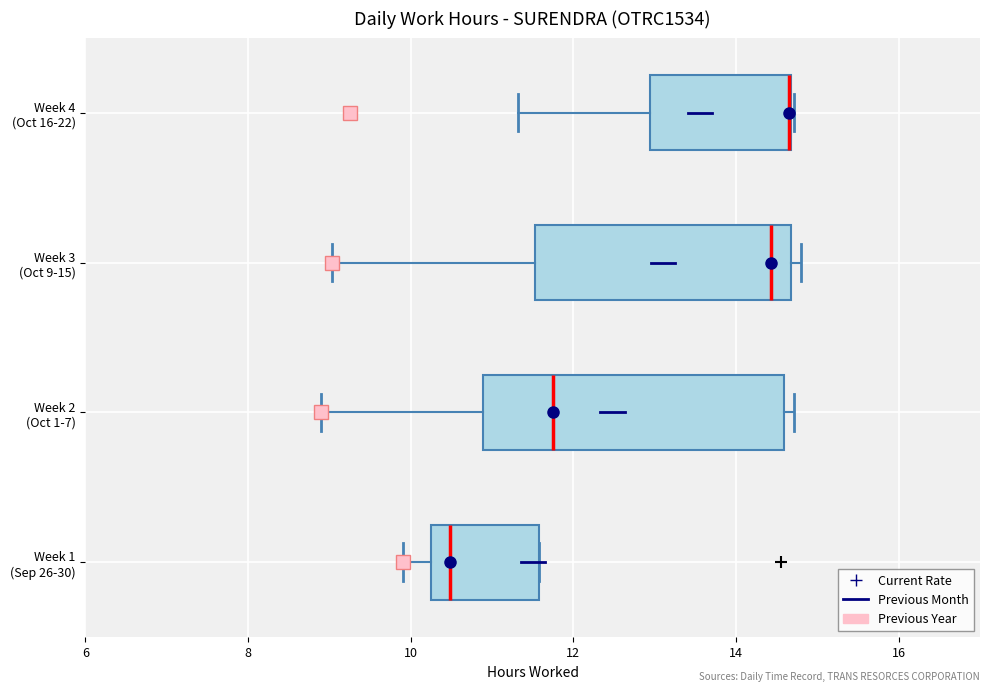

Comparing the boxes themselves (not the whiskers), which one is the widest?

Week 2 (Oct 1-7)